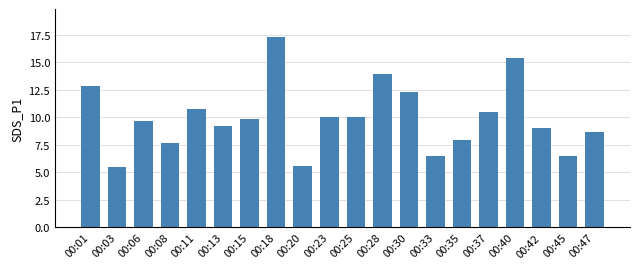

What is the minimum value shown in the chart?

5.5